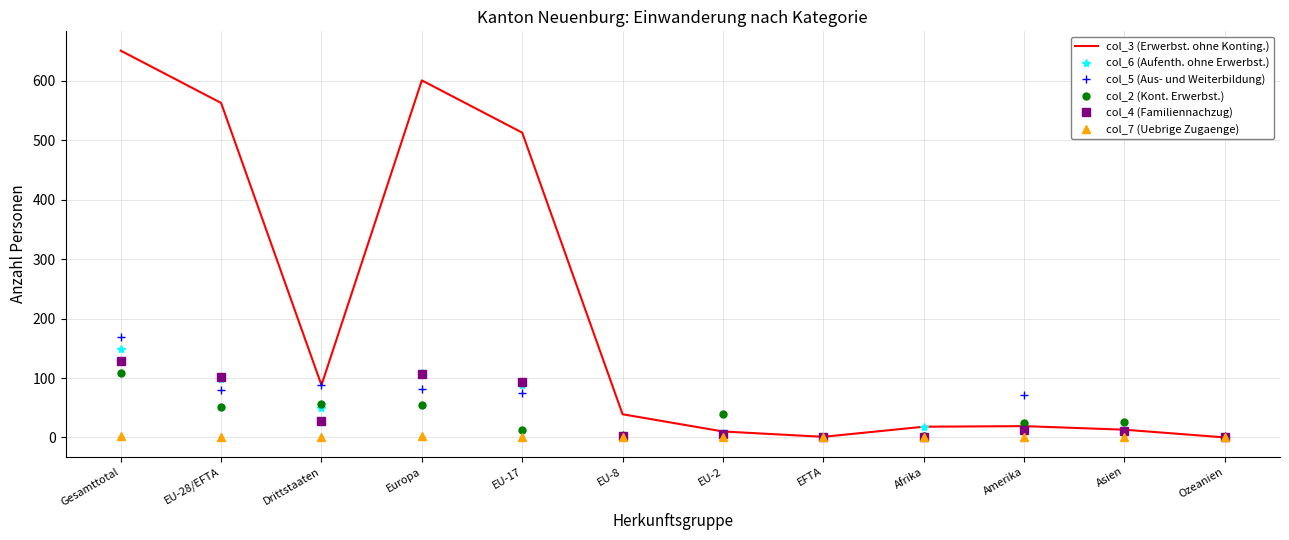

What is the maximum value shown in the chart?

651